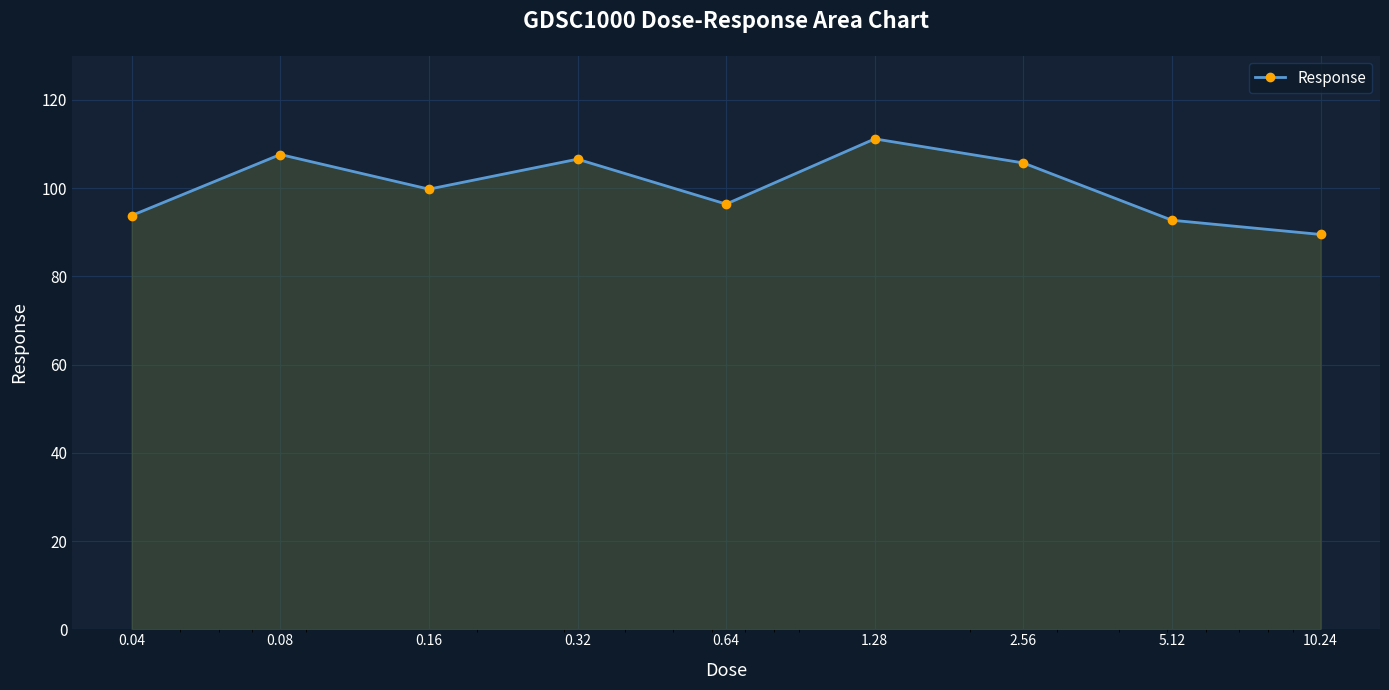

Does the chart have visible grid lines?

Yes